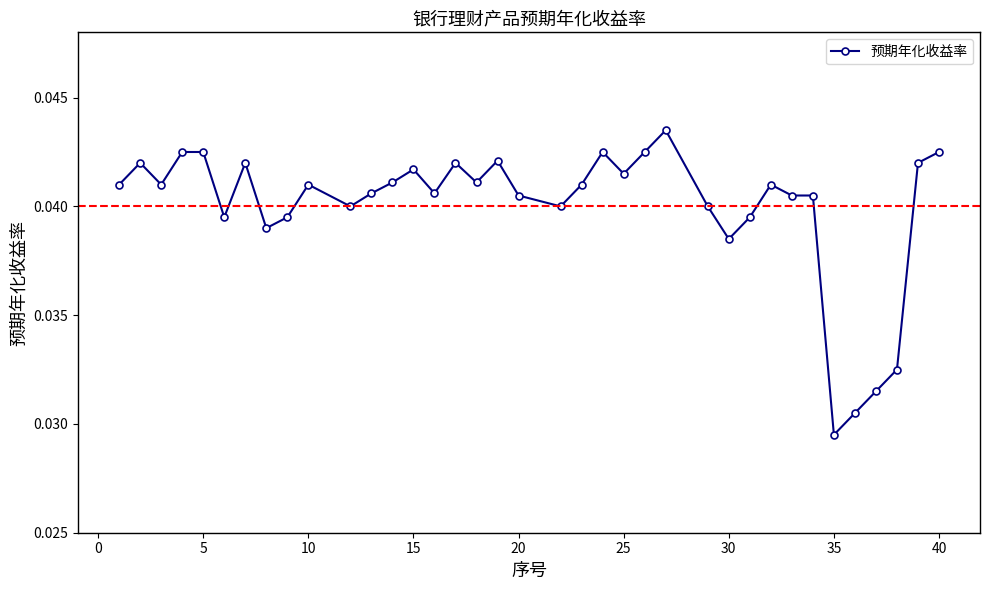

Count the values in the range 0 to 1.

37